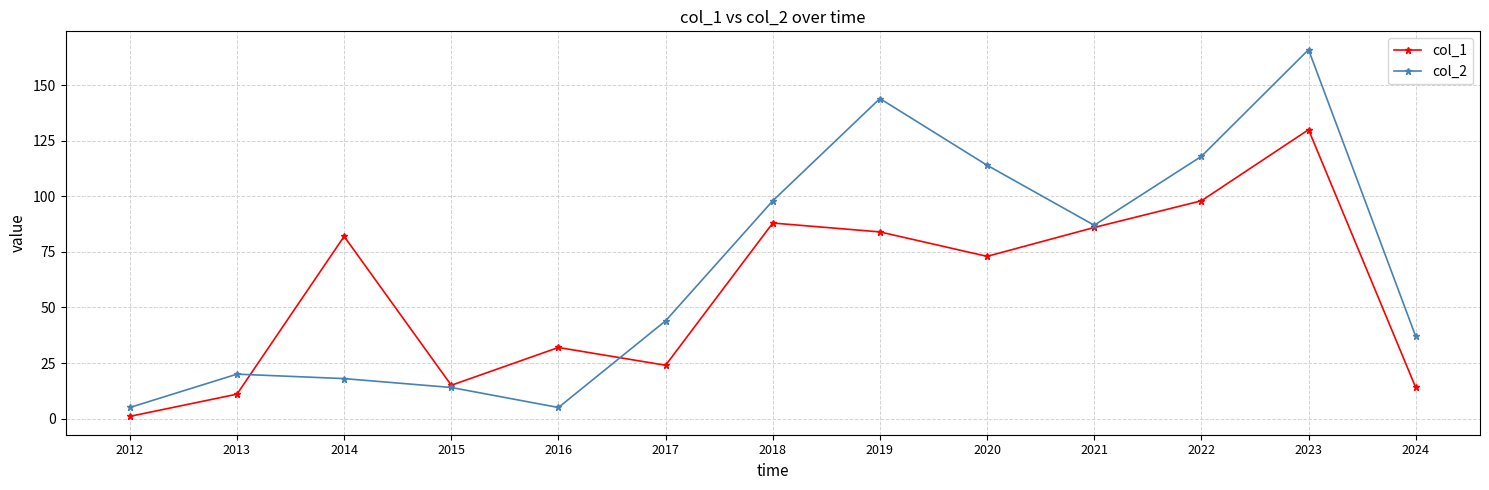

What is the spread (max minus min) of values at 2024?

23